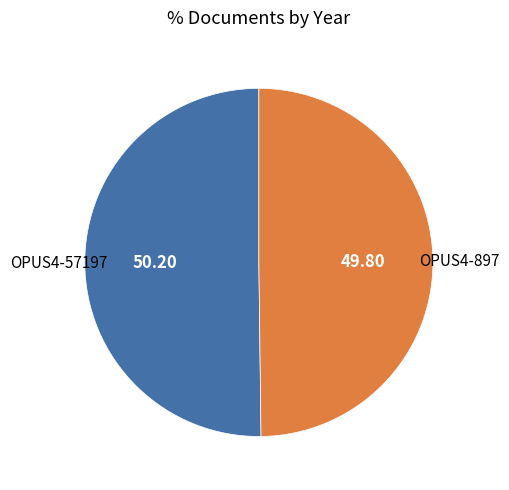

How many slices are in this pie chart?

2